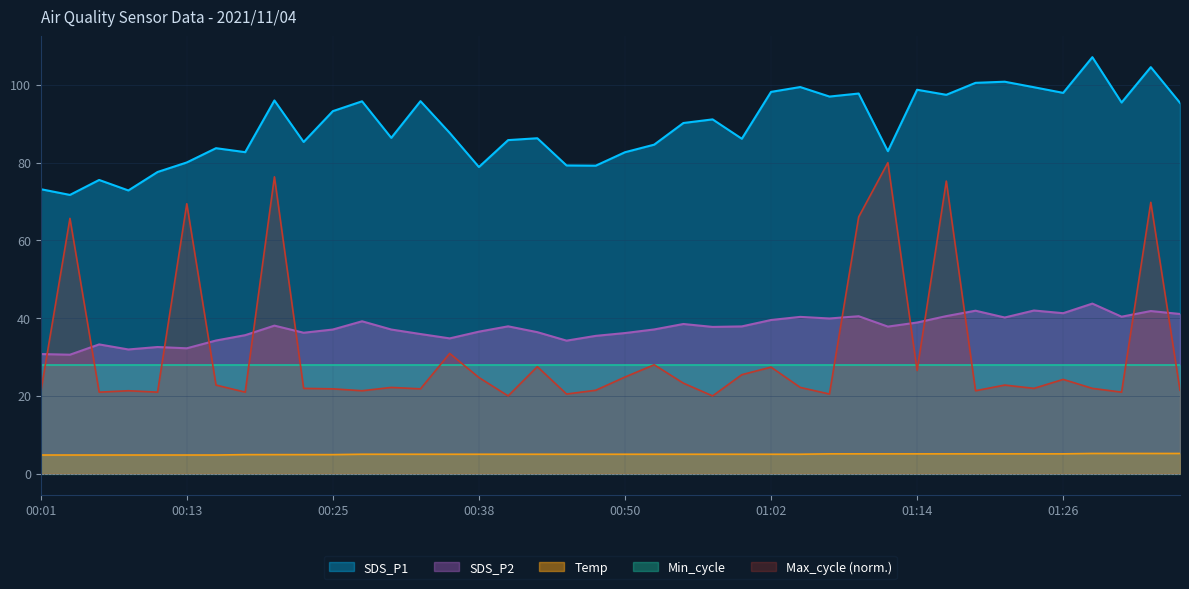

What is the total value across all series at 01:26?

196.6